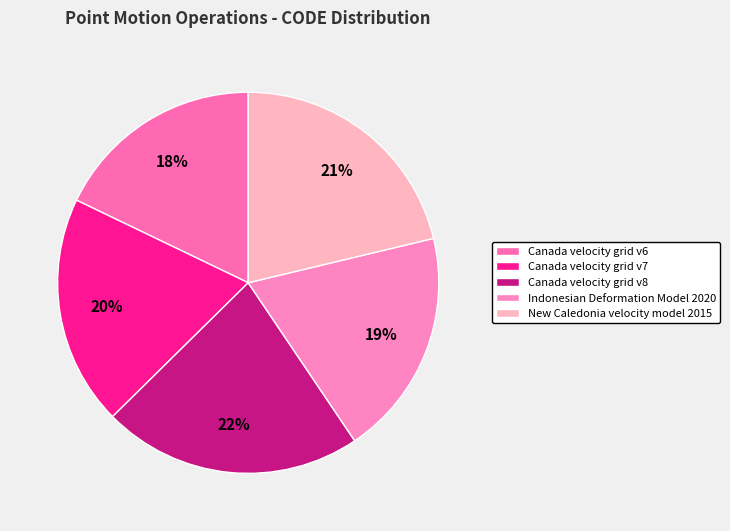

To the nearest percent, what percentage of the pie is Canada velocity grid v8?

22%